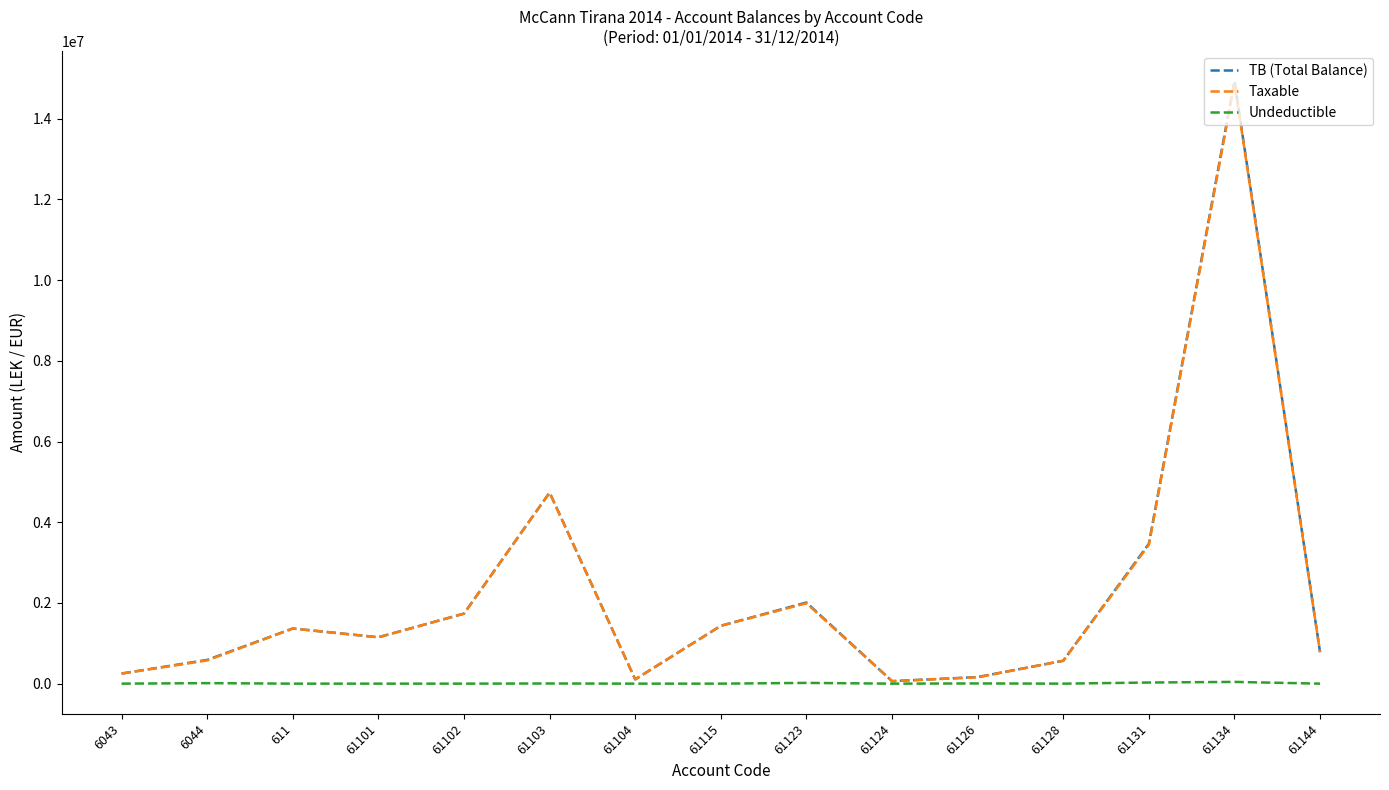

What is the difference between the maximum and minimum values in the Taxable series?

14826046.6